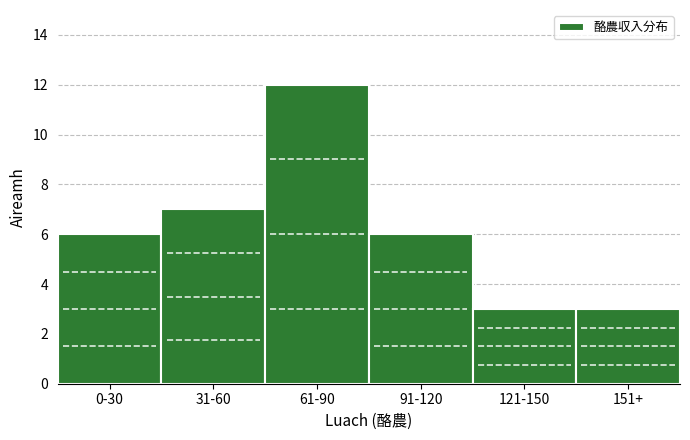

Reading left to right, what are all the values shown in this chart?

6	7	12	6	3	3